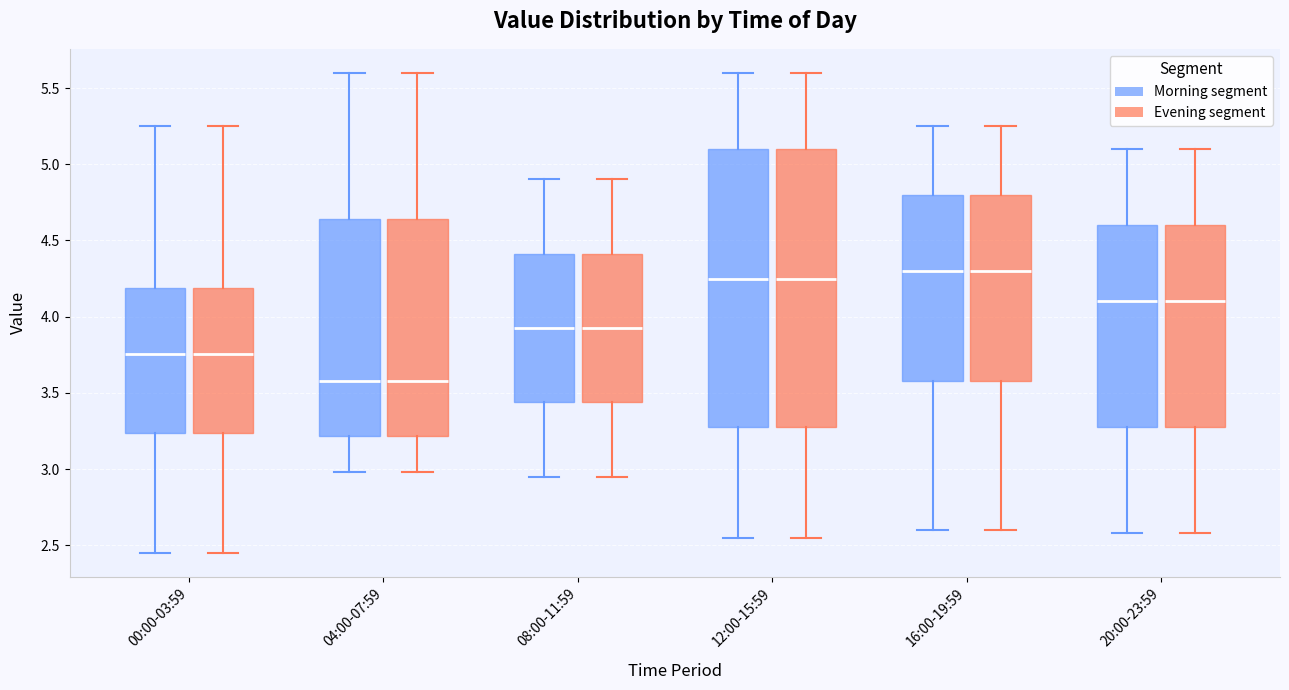

Where does the lower whisker of the box for 20:00-23:59 (Evening segment) end on the y-axis? The values are not printed on the chart, so give them approximately, as read against the axis.

2.60